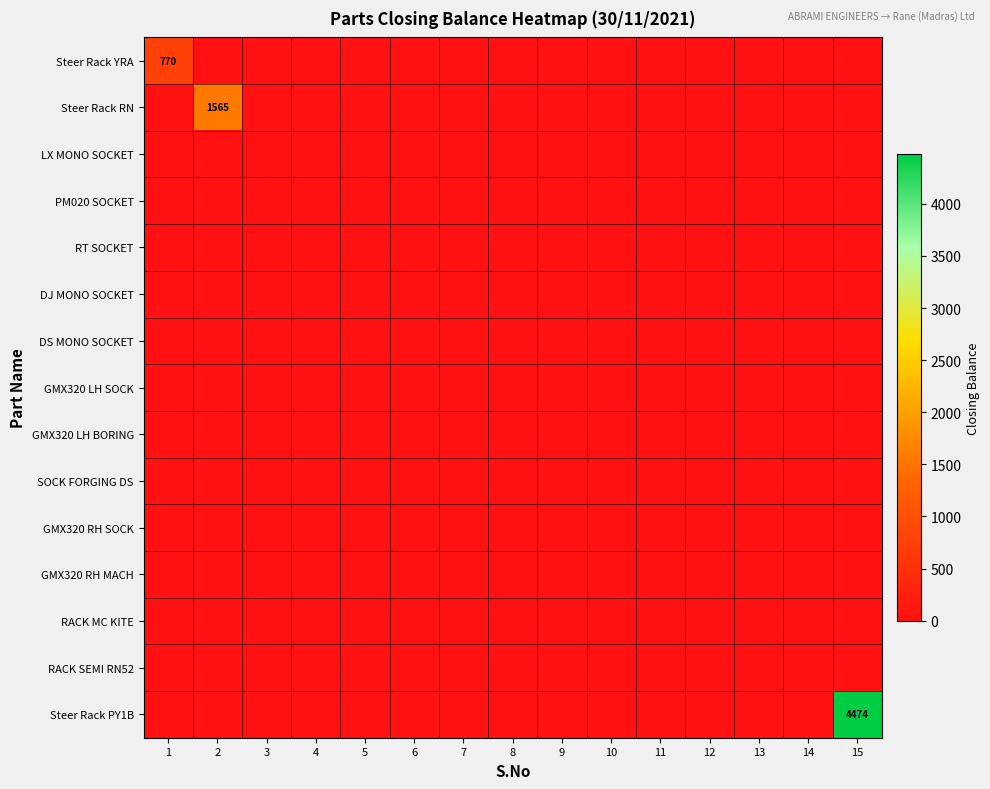

Is it true that GMX320 LH BORING equals 0 at 9?

True